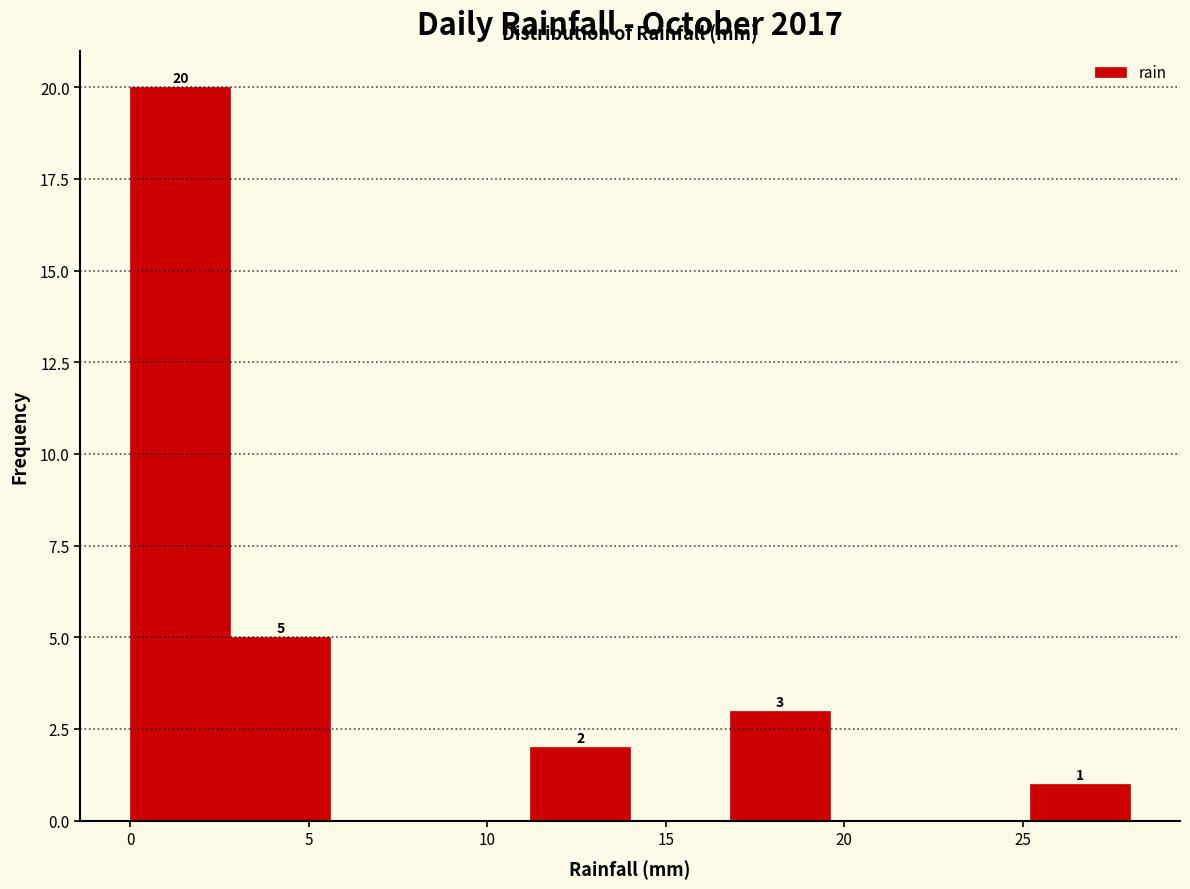

Which range on the x-axis has the tallest bar?

0.0 to 2.8